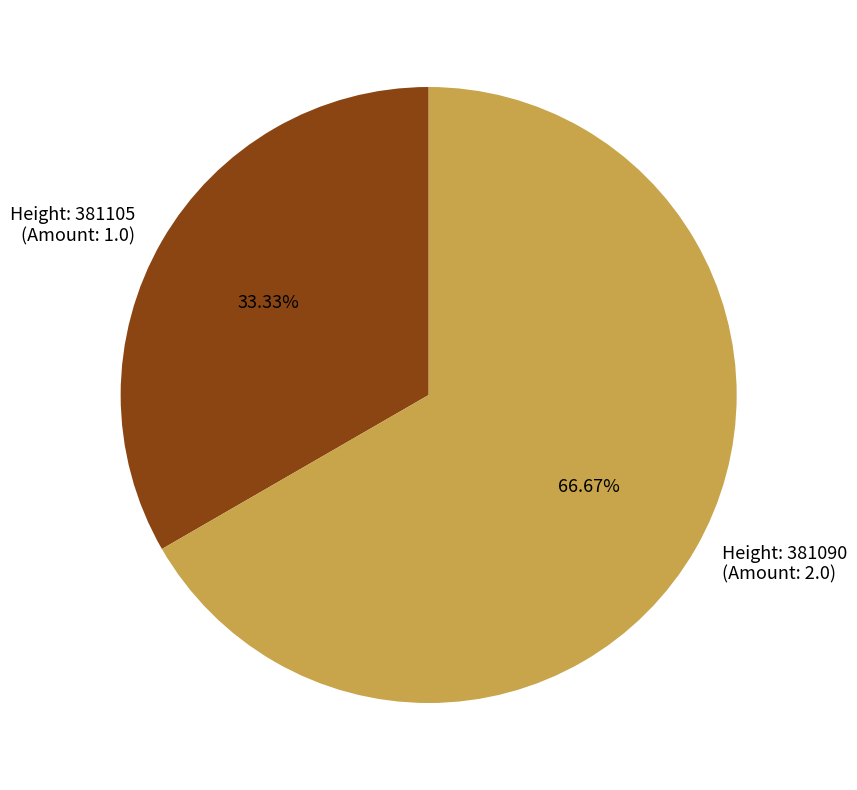

Does Height: 381090 (Amount: 2.0) represent more than half of the total?

Yes